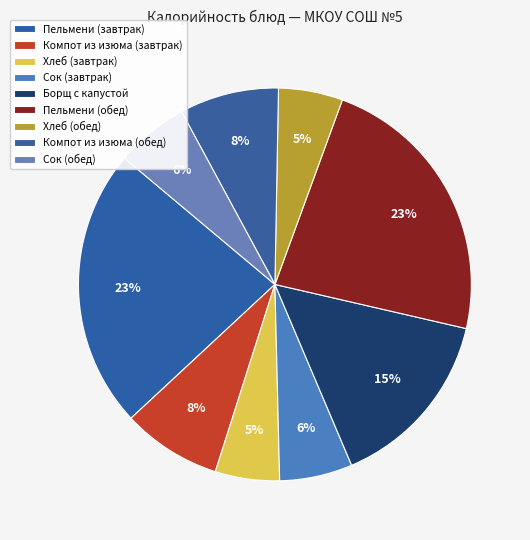

What is the largest slice in the pie chart?

Пельмени (завтрак)